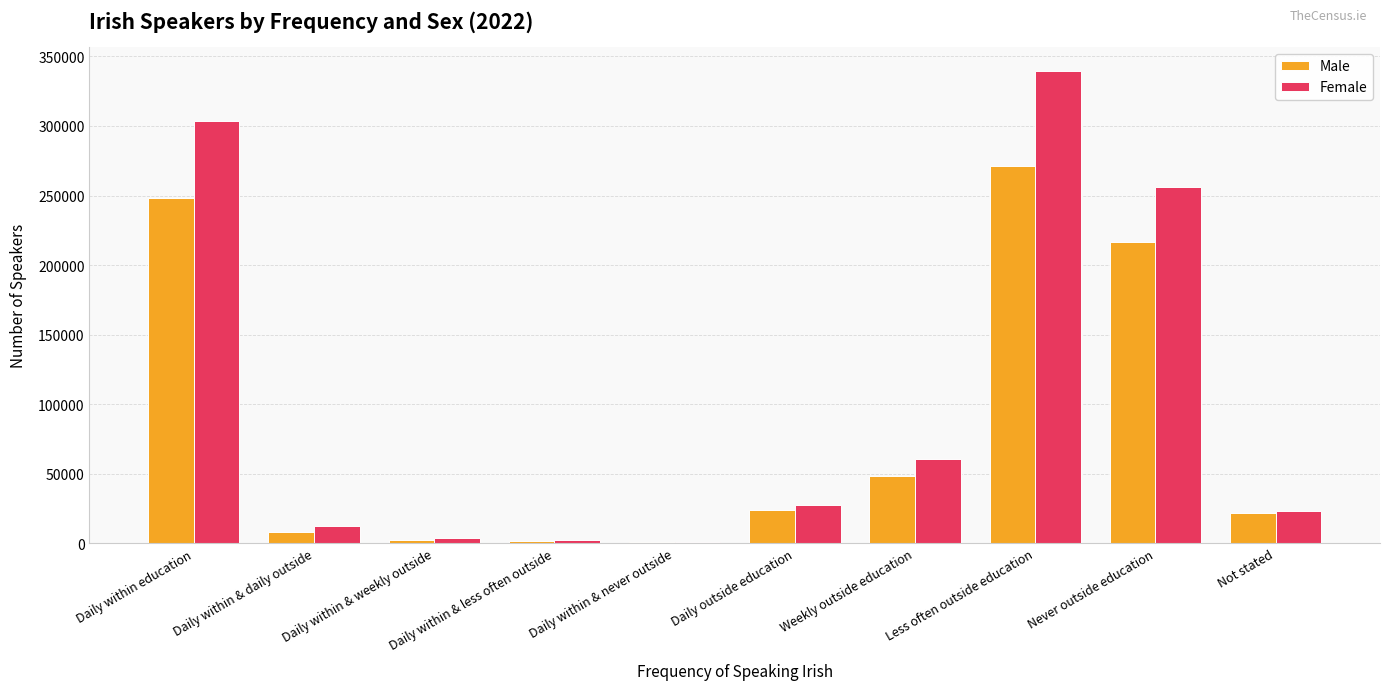

Is the value of Female at Daily within & less often outside greater than the value of Male at Less often outside education?

No